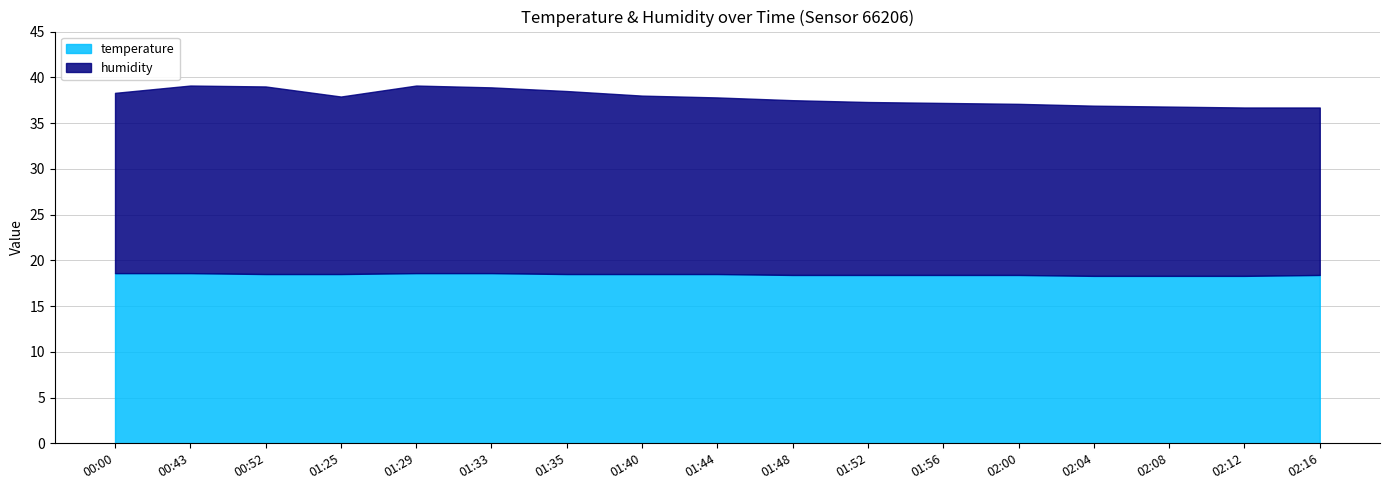

At which category does humidity reach its first local valley?

01:25